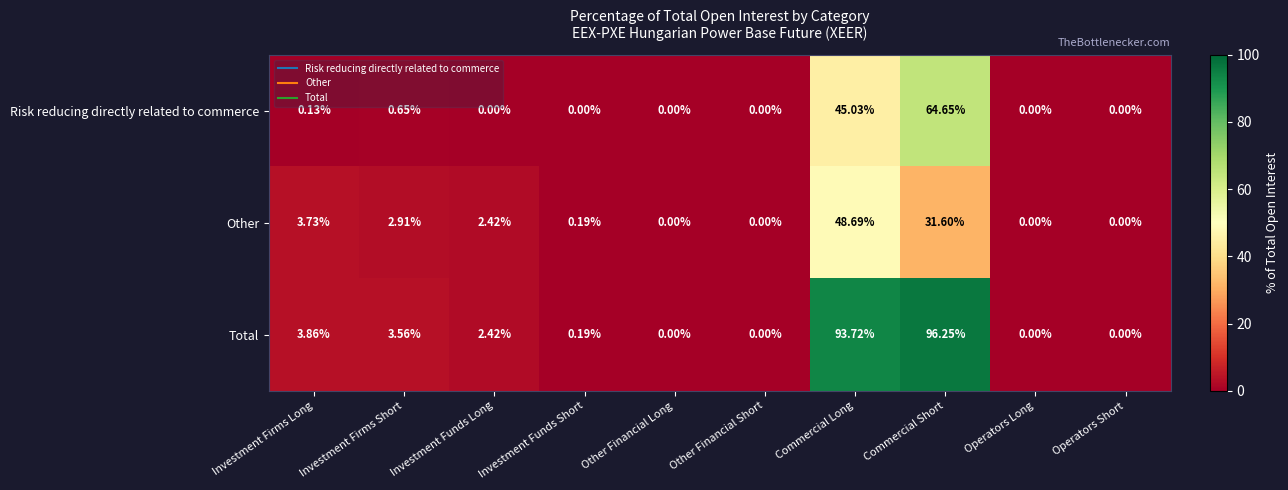

At which label does Total first exceed 2?

Investment Firms Long